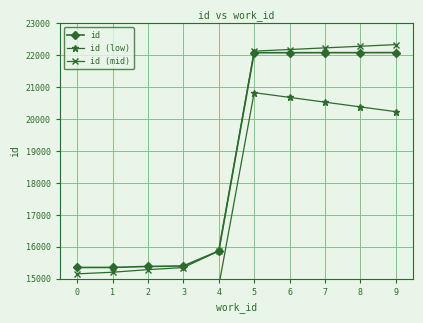

How many values in the id (mid) series exceed 22125?

4